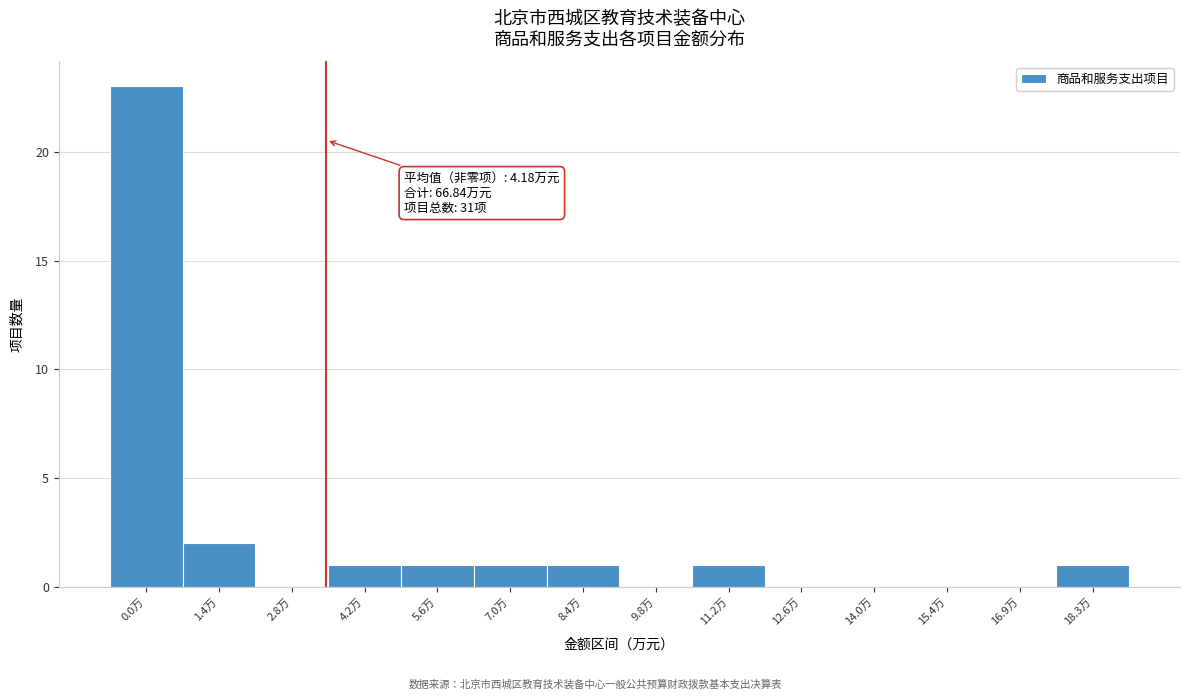

Reading right to left, list all the values displayed in this chart.

18.3万=1	16.9万=0	15.4万=0	14.0万=0	12.6万=0	11.2万=1	9.8万=0	8.4万=1	7.0万=1	5.6万=1	4.2万=1	2.8万=0	1.4万=2	0.0万=23